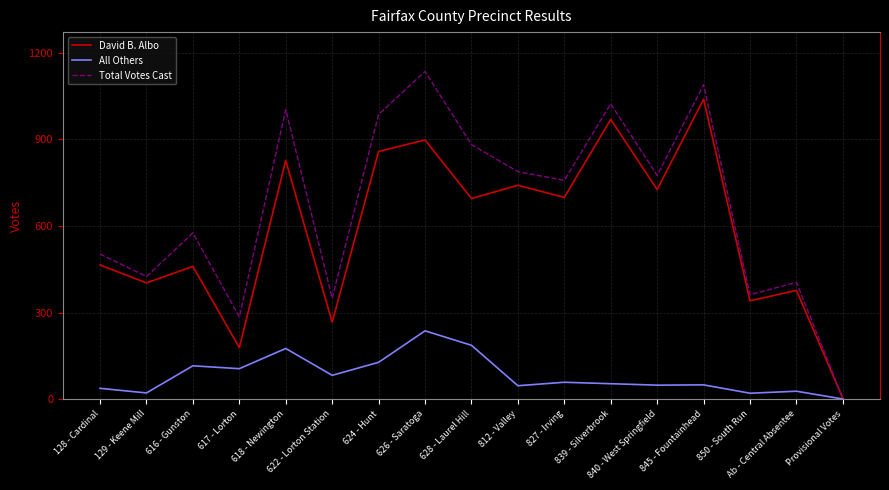

What is the highest value of the Total Votes Cast series?

1135